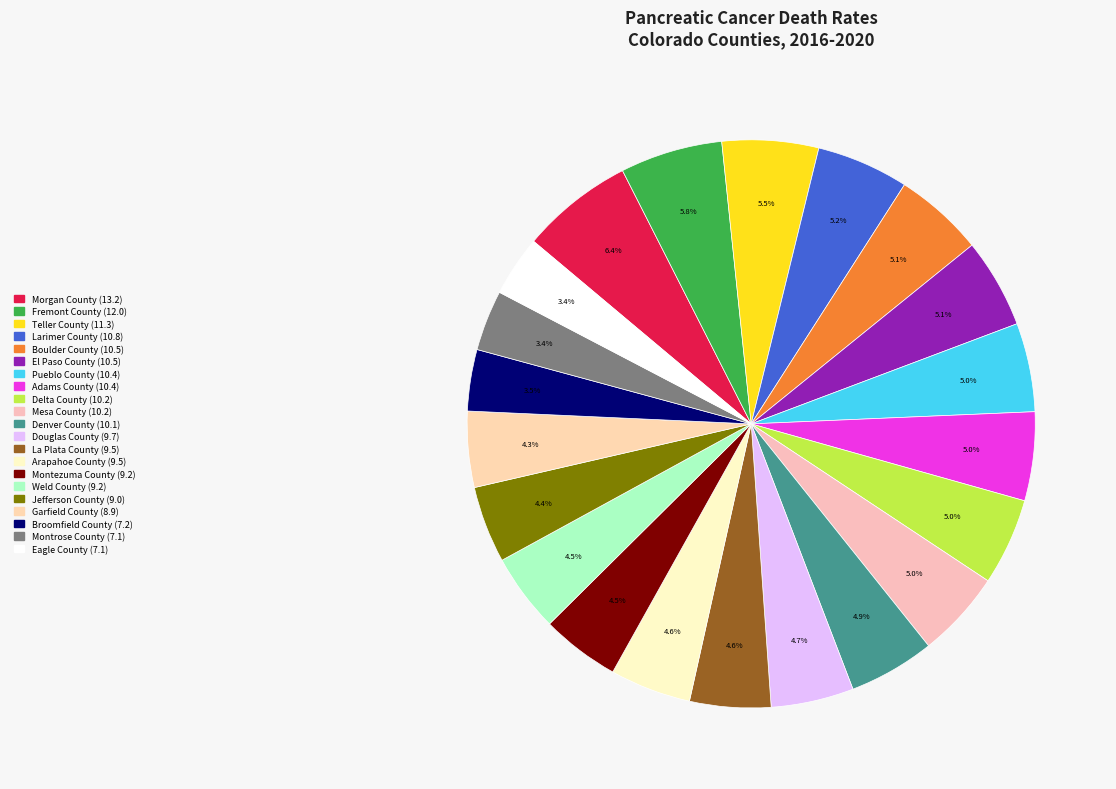

Count the number of slices in the pie.

21